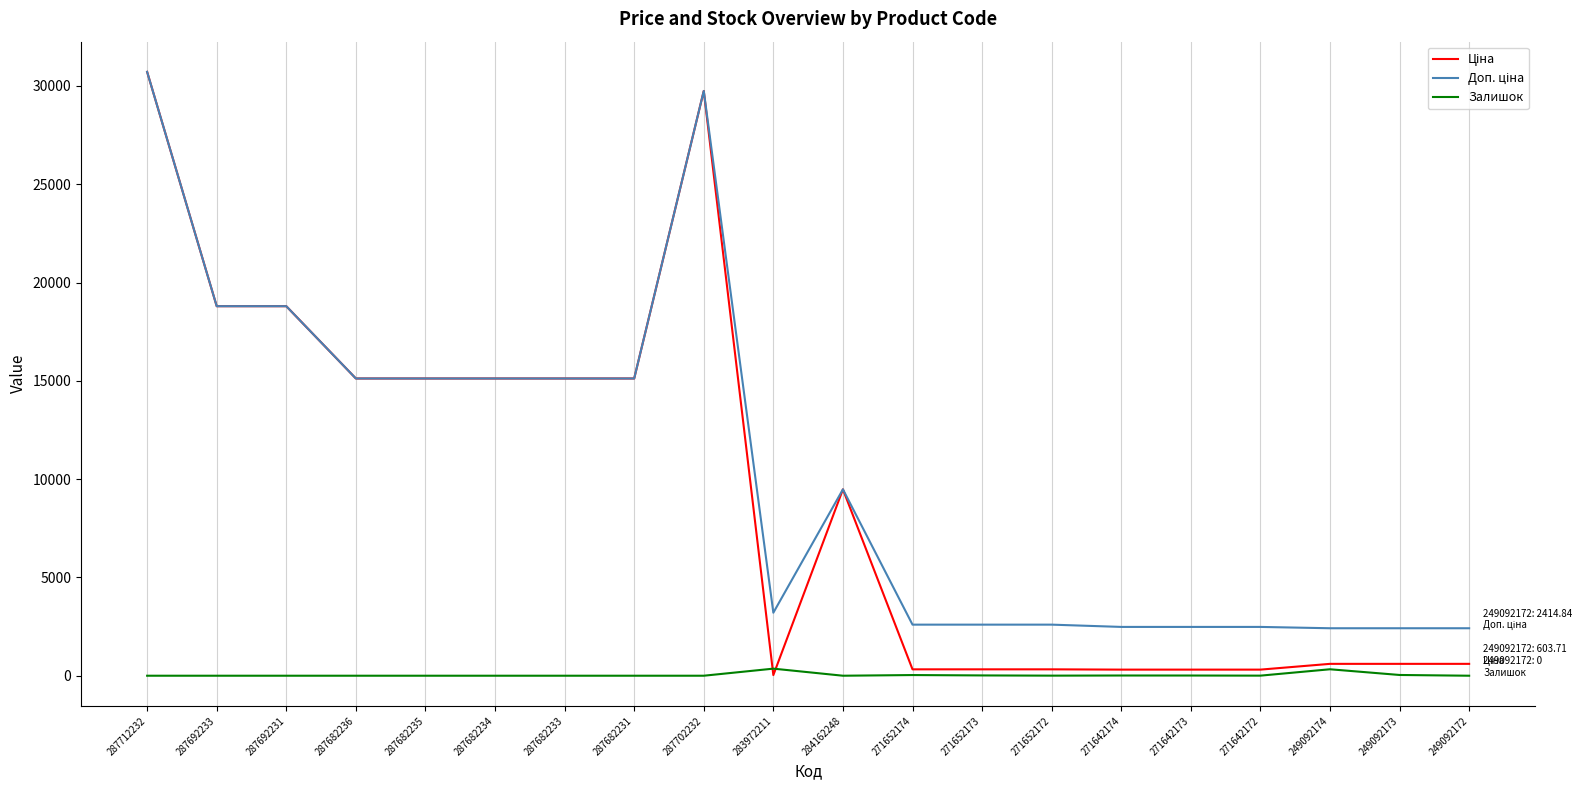

What is the spread (max minus min) of values at 287682233?

15120.0